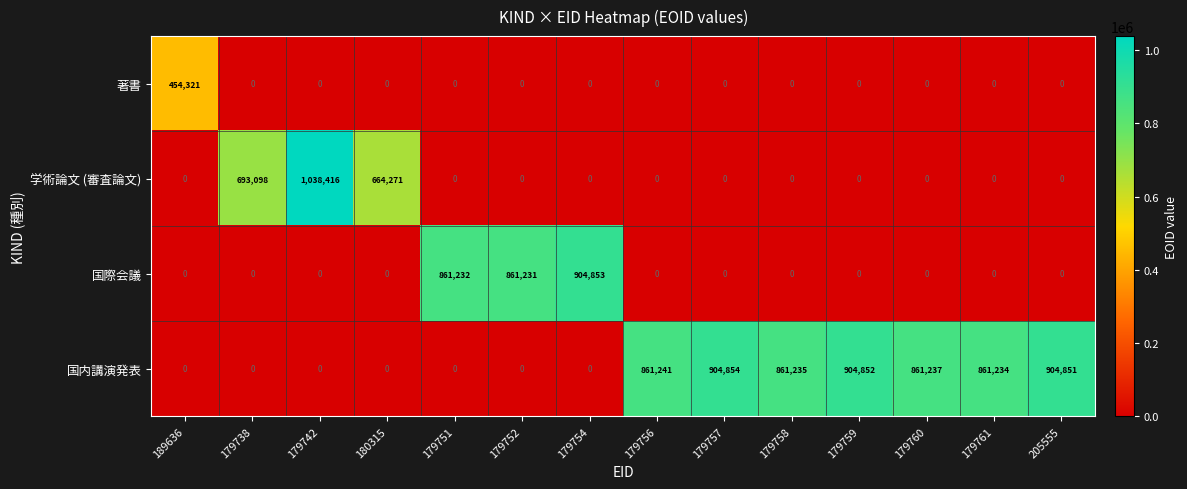

What is the maximum value for 国内講演発表?

904854